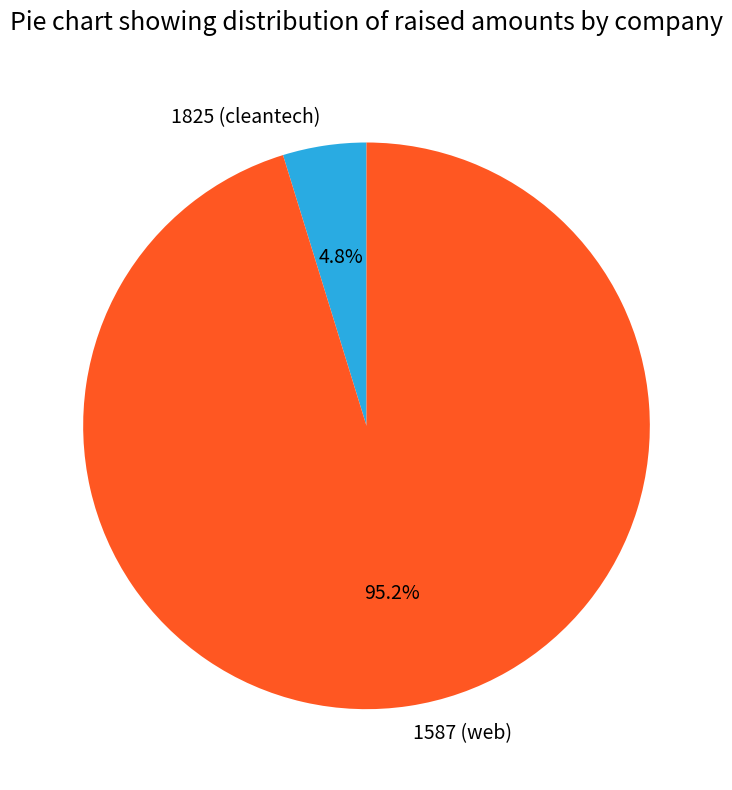

Do 1587 (web) and 1825 (cleantech) together represent more than half of the pie?

Yes